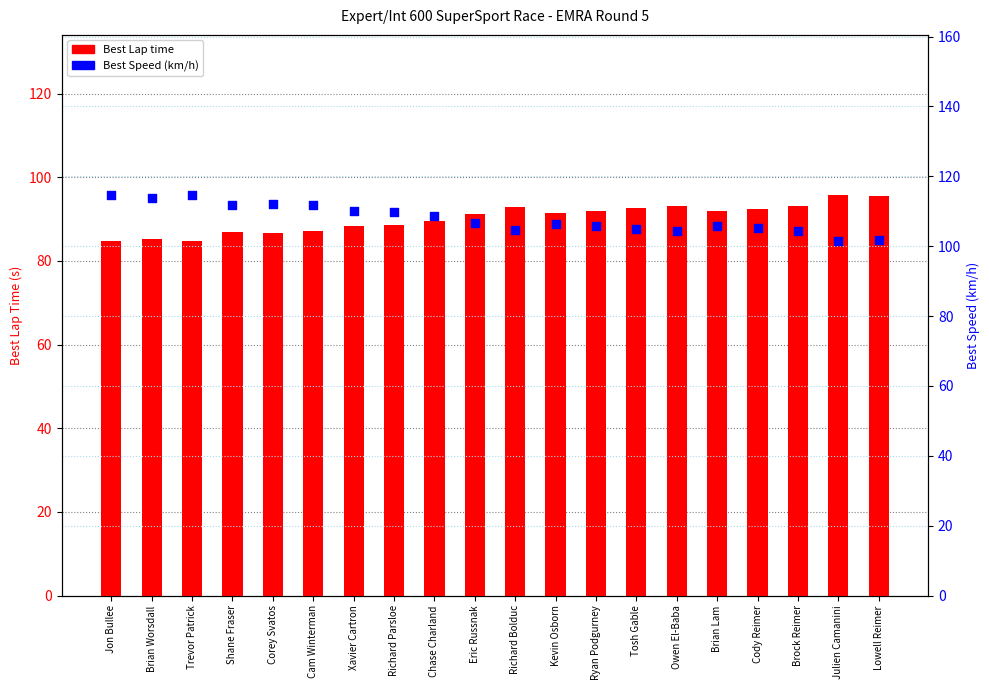

What are all the series names shown in the legend?

Best Lap time, Best Speed